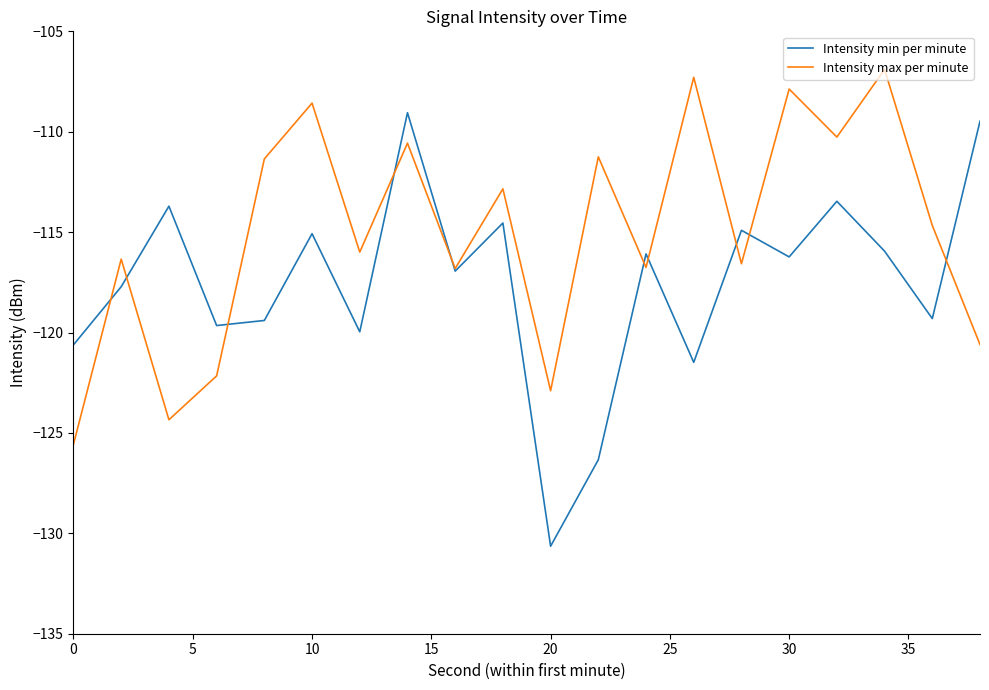

Rank the series by their maximum value, from lowest to highest.

Intensity min per minute, Intensity max per minute